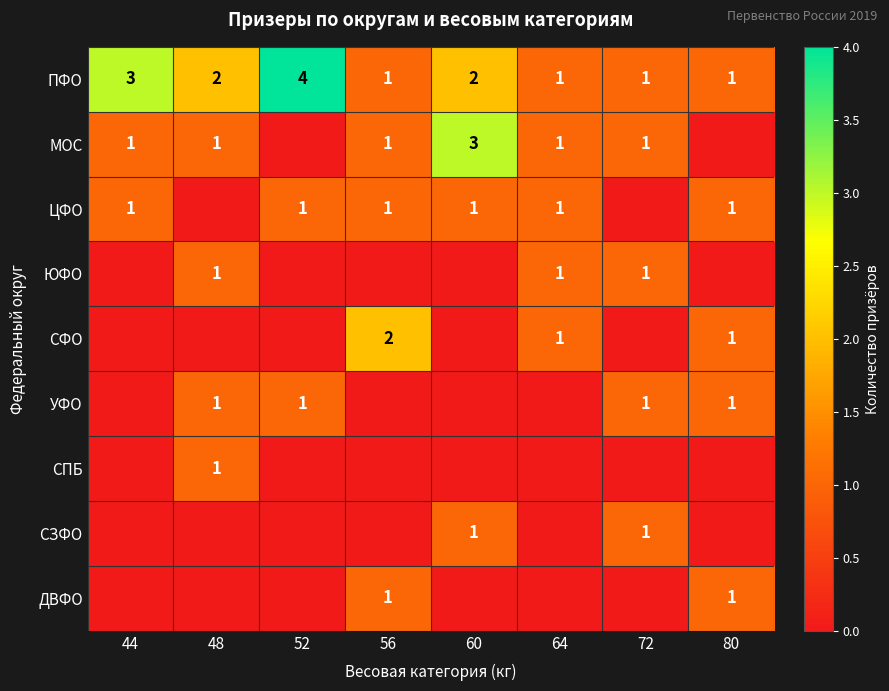

The МОС series shows 1 at 72. True or false?

True